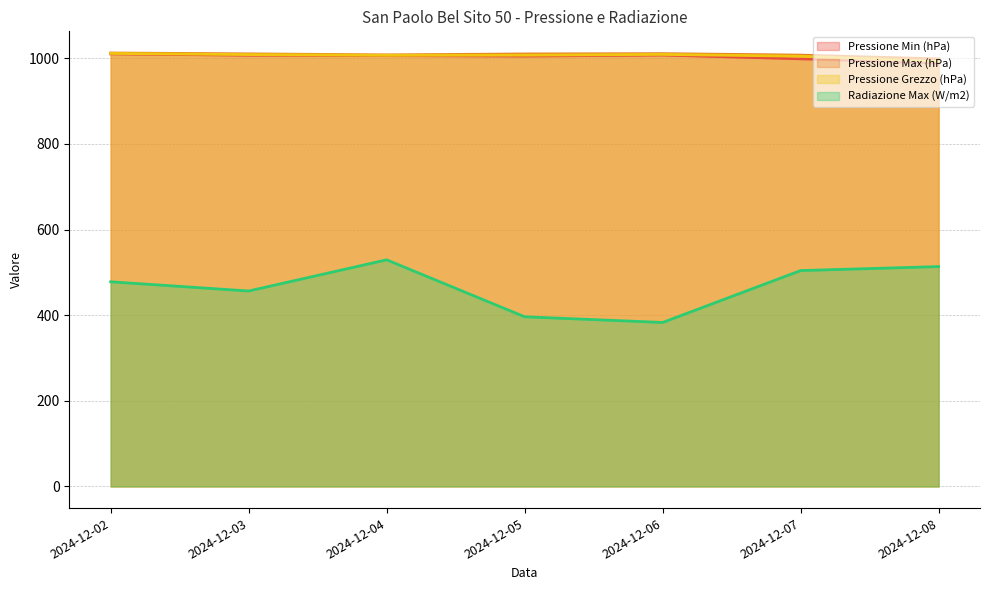

Rank the categories by Radiazione Max (W/m2) value from highest to lowest.

2024-12-04, 2024-12-08, 2024-12-07, 2024-12-02, 2024-12-03, 2024-12-05, 2024-12-06